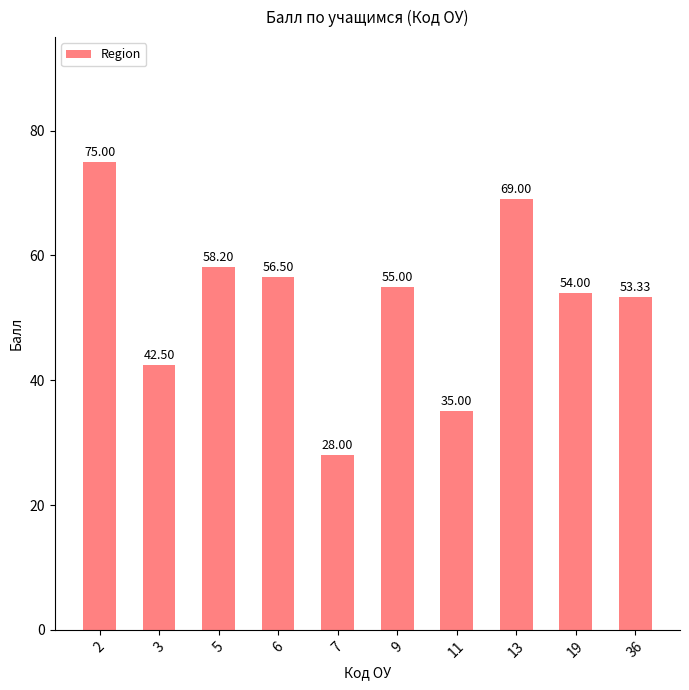

What is the difference between the maximum and minimum values?

47.0